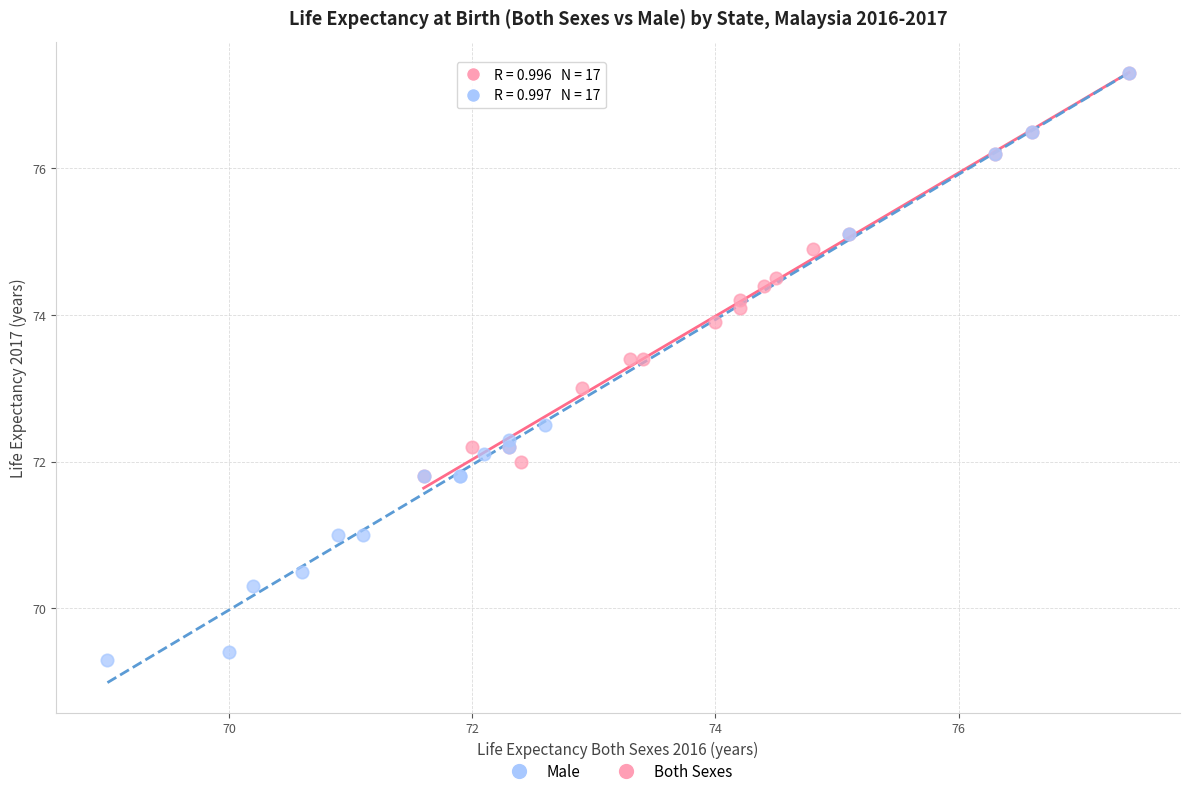

Which series reaches the minimum Y coordinate?

Male